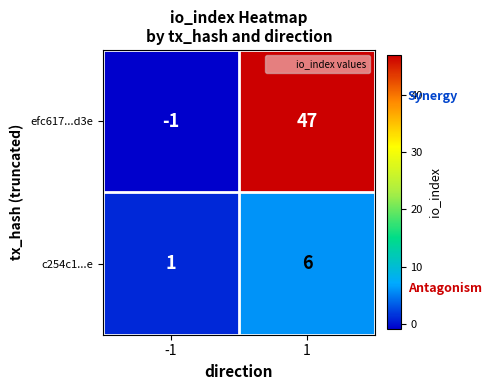

Which series has the largest total across all categories?

efc617...d3e